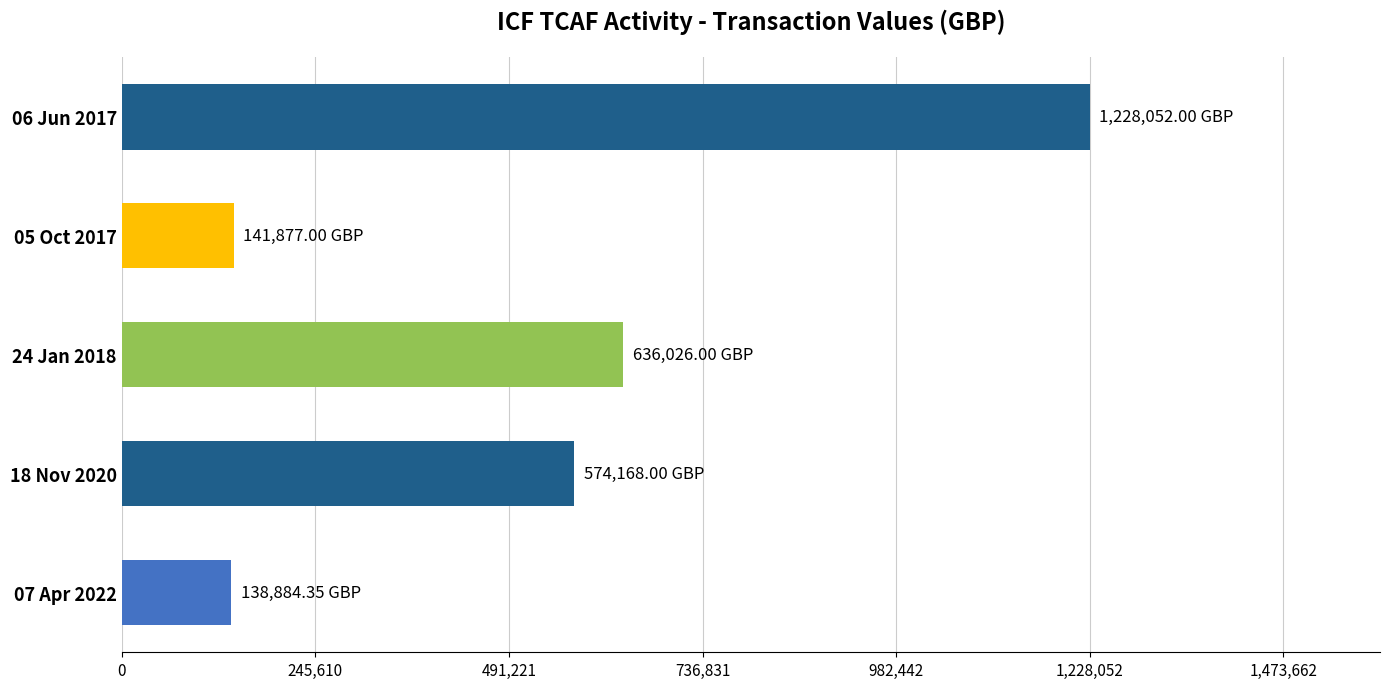

Between 05 Oct 2017 and 18 Nov 2020, which is larger?

18 Nov 2020